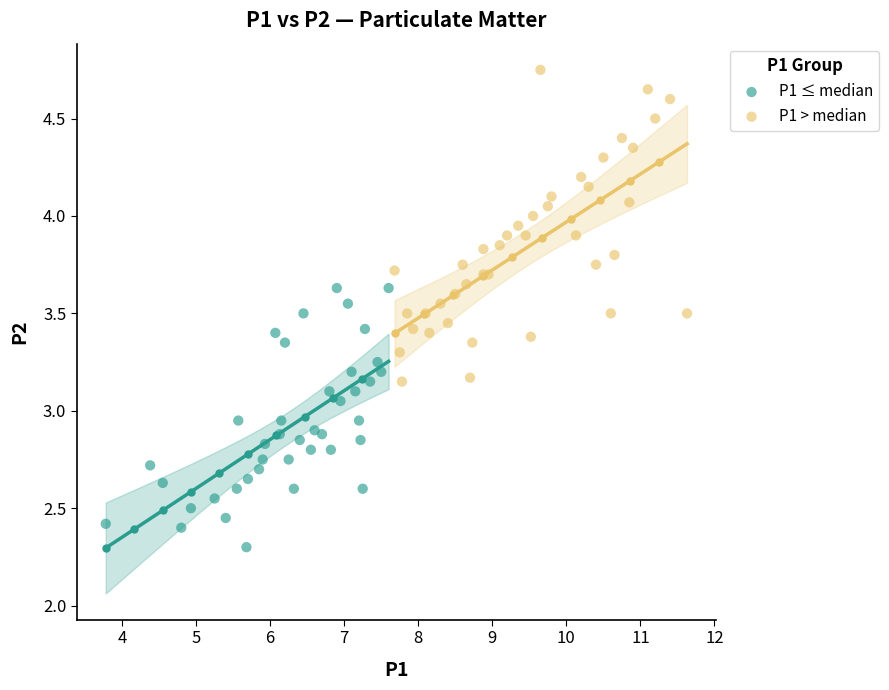

Which series has the largest Y range (max minus min)?

P1 > median